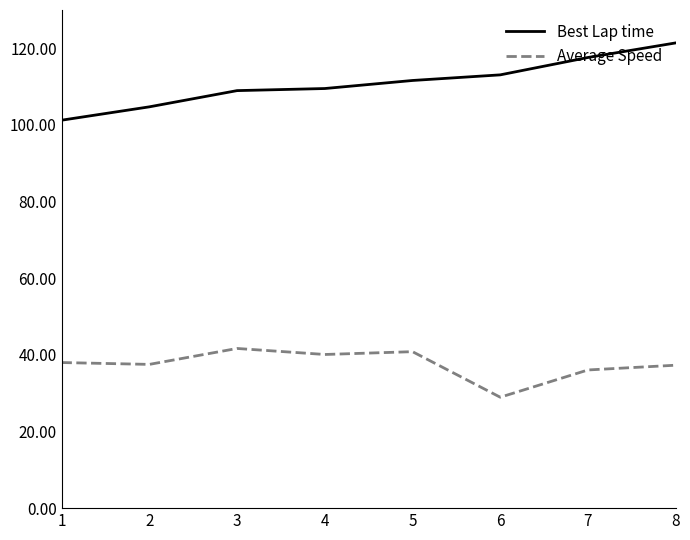

What is the total value across all series at 8?

158.7